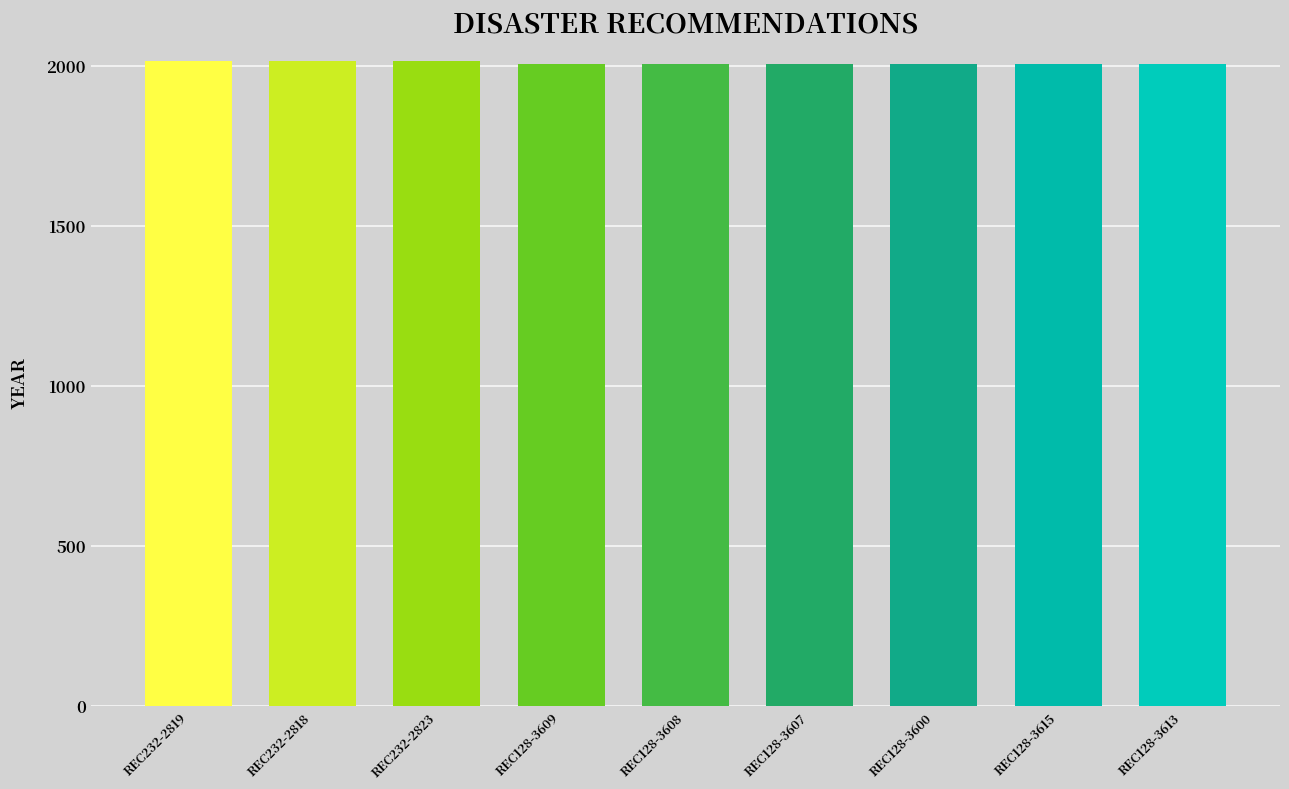

What is the maximum value shown in the chart?

2013